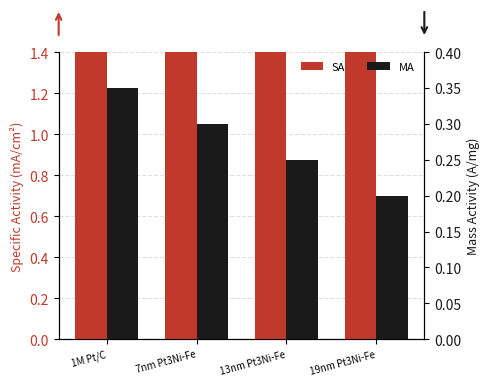

What is the label of the 3rd bar from the right?

7nm Pt3Ni-Fe